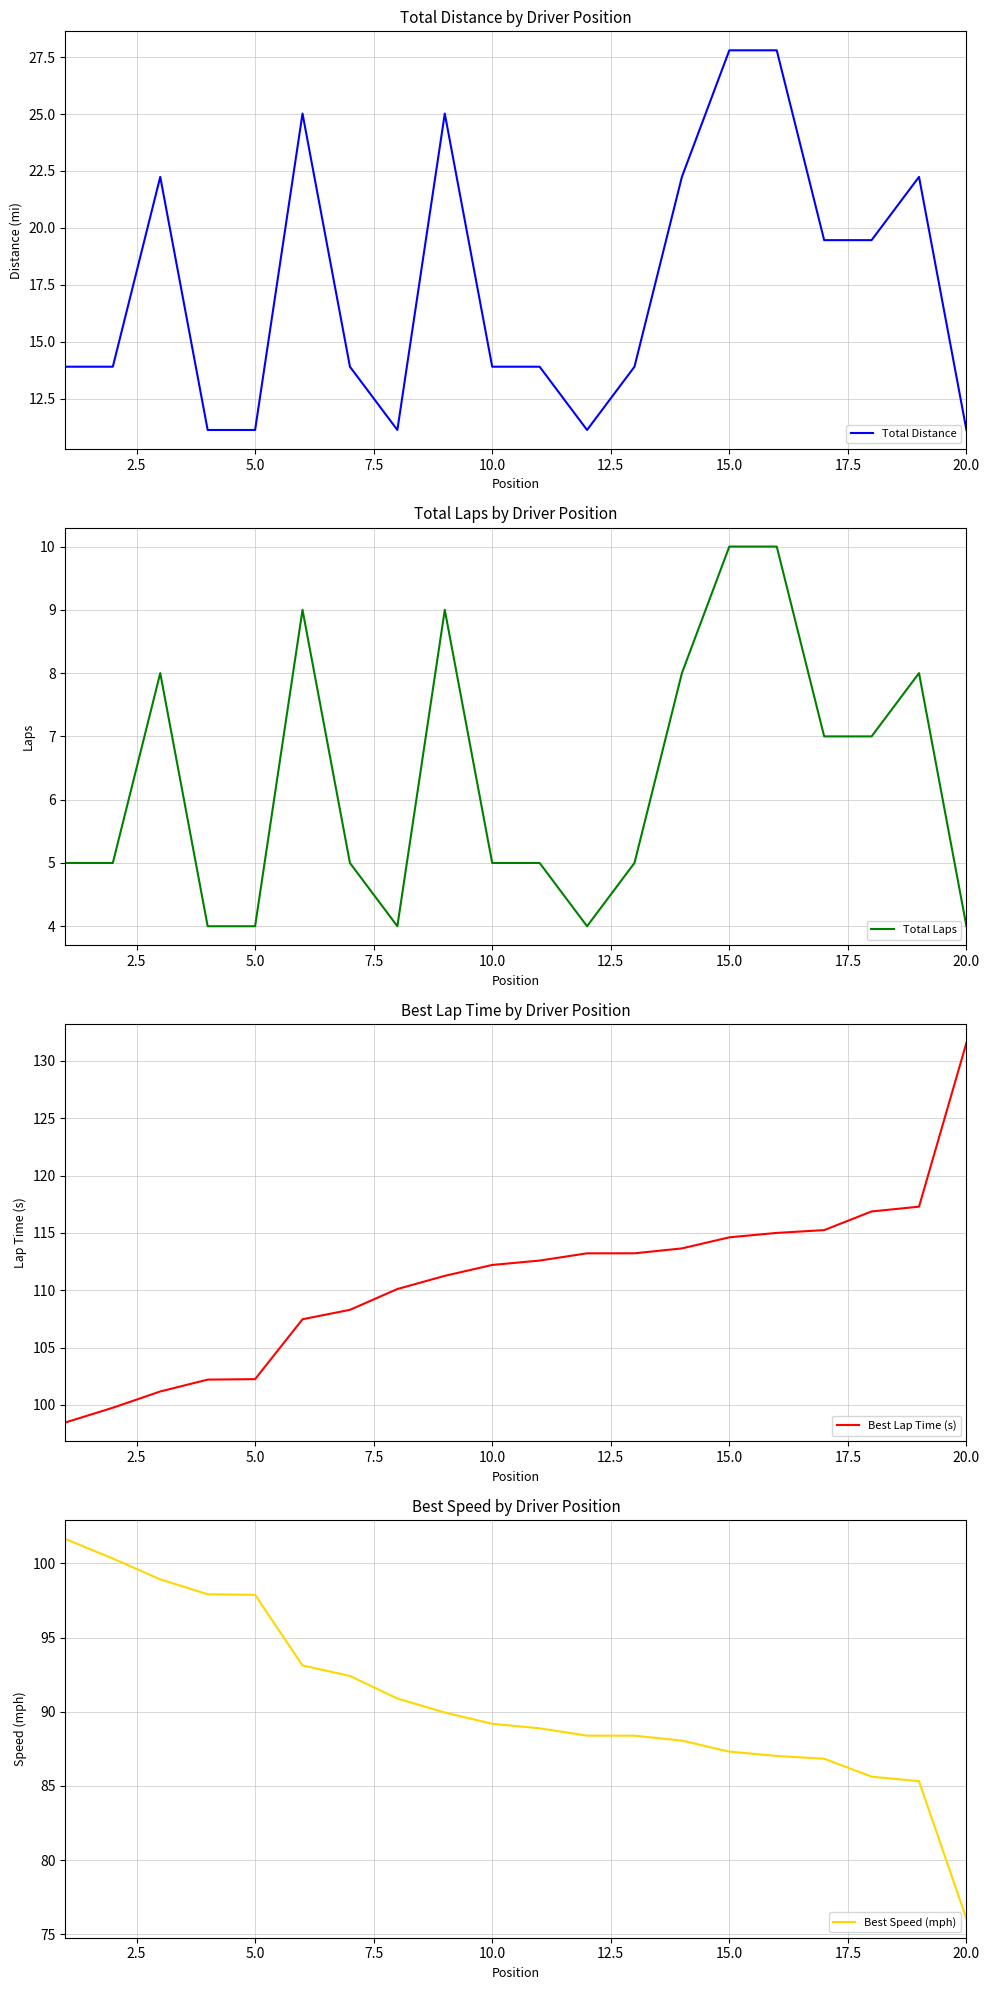

What is the minimum value for Total Distance?

11.1